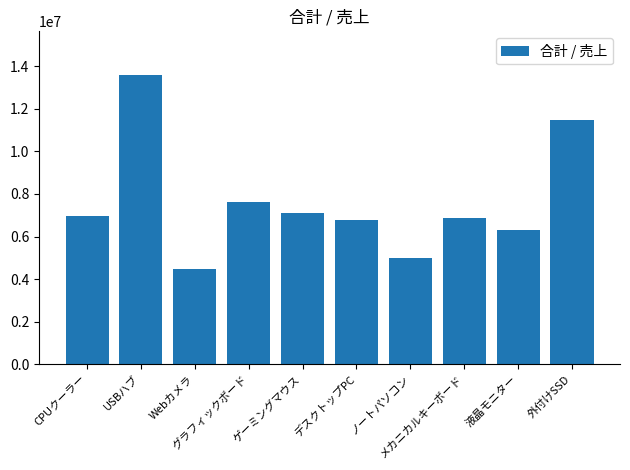

How many data points are less than 6978894?

5